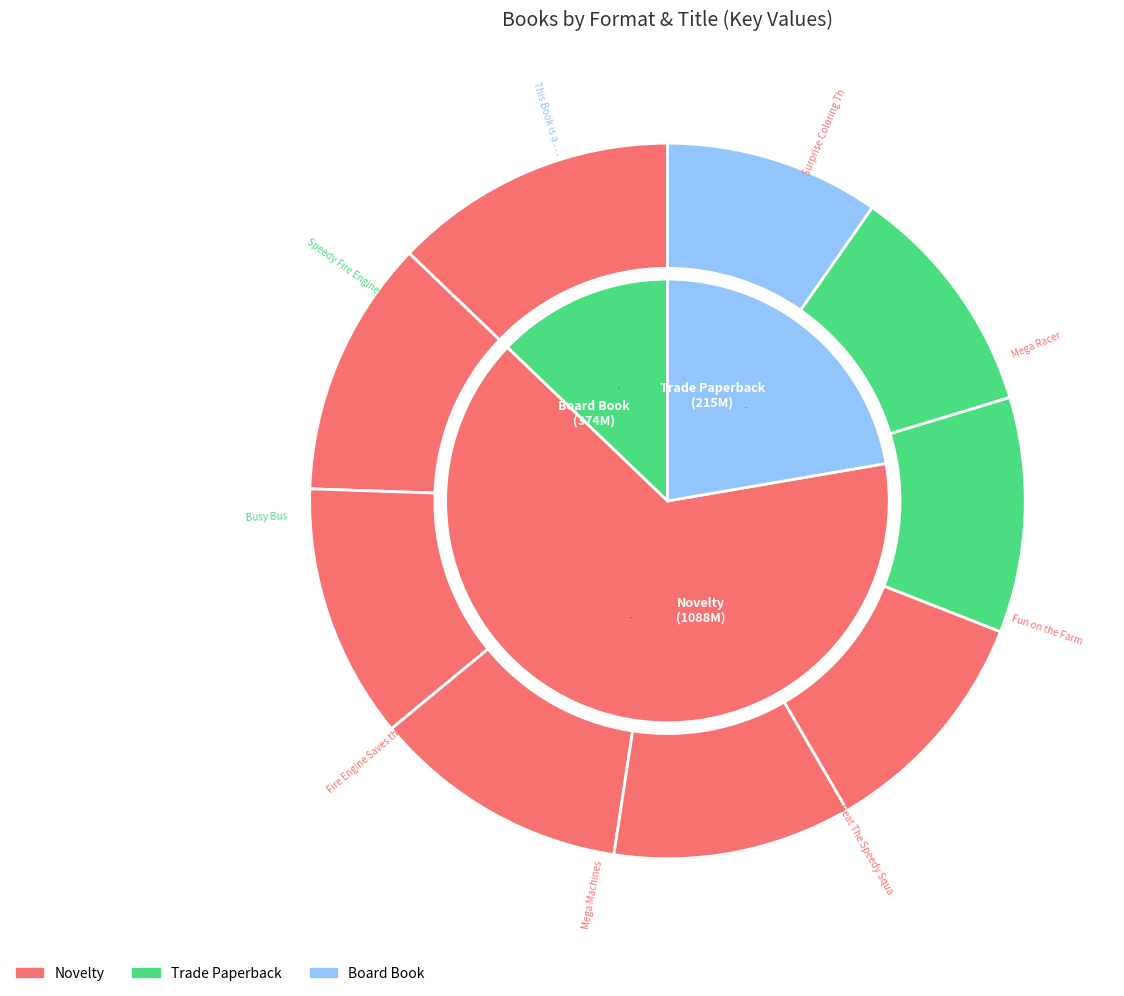

To the nearest percent, what is the average slice percentage?

11%